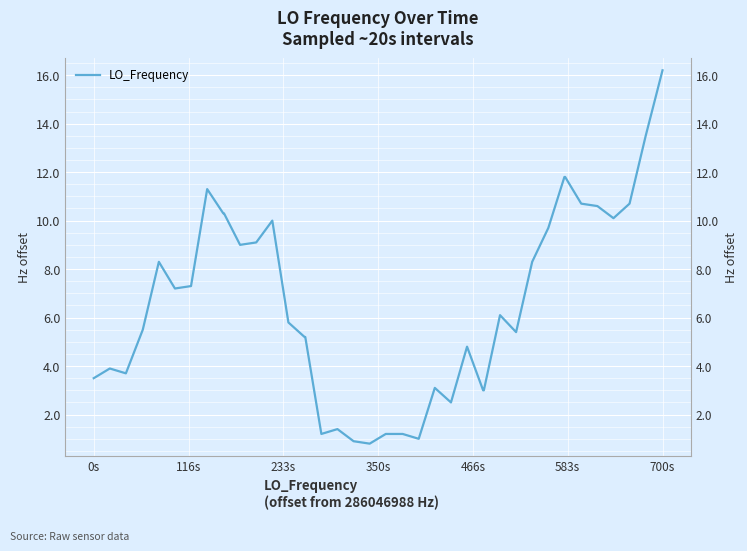

What is the smallest value displayed?

0.8